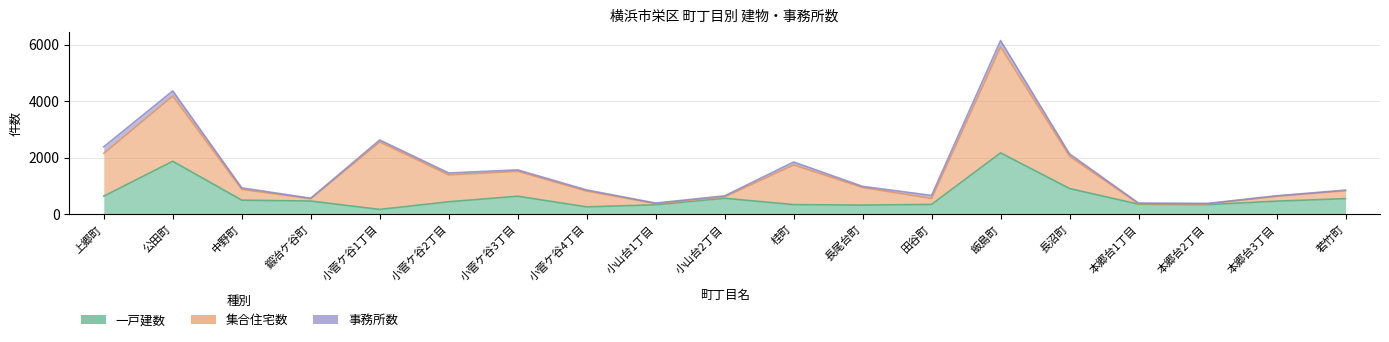

Reading left to right, list all the values displayed in this chart.

一戸建数: 638	1872	497	465	169	440	636	259	333	563	340	321	346	2169	908	353	338	462	550
集合住宅数: 1513	2310	382	82	2386	950	881	559	42	51	1403	624	211	3749	1143	16	25	170	282
事務所数: 232	178	53	17	70	68	50	40	18	35	103	39	106	224	82	24	19	19	19